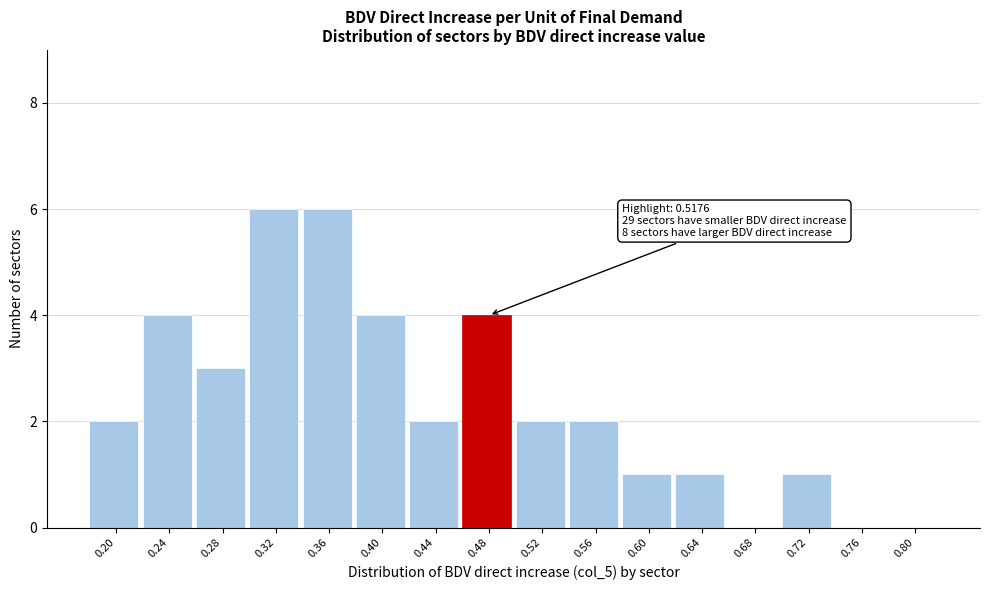

Reading right to left, list all the values displayed in this chart.

0.80=0	0.76=0	0.72=1	0.68=0	0.64=1	0.60=1	0.56=2	0.52=2	0.48=4	0.44=2	0.40=4	0.36=6	0.32=6	0.28=3	0.24=4	0.20=2